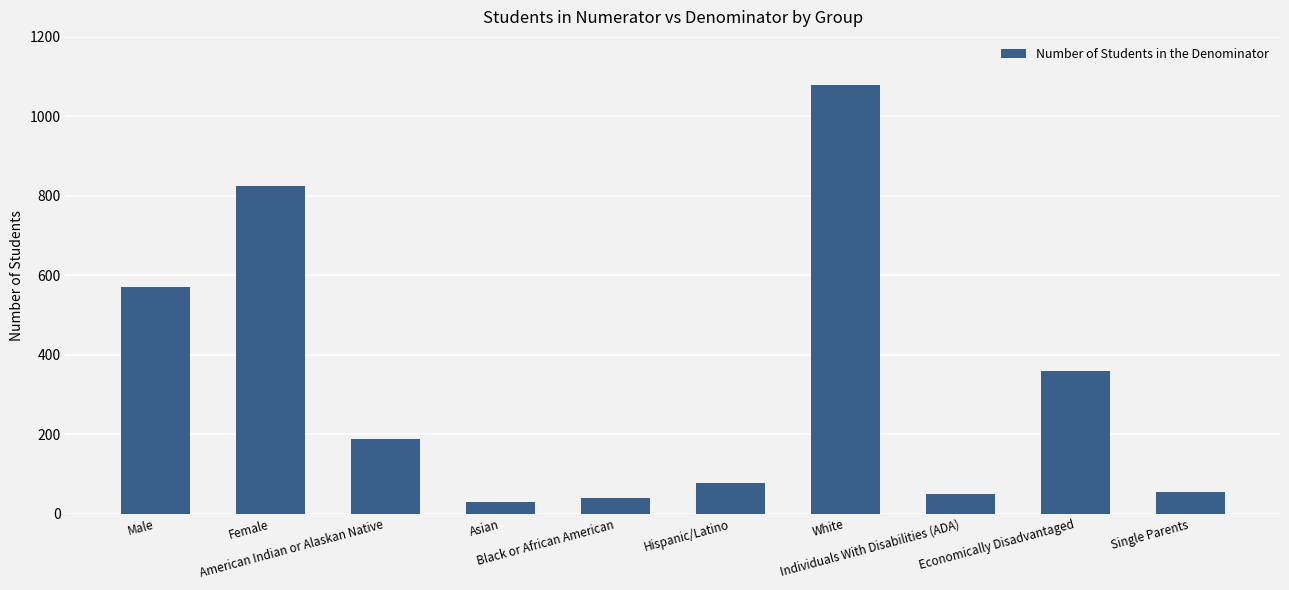

What position from the right is Female?

9